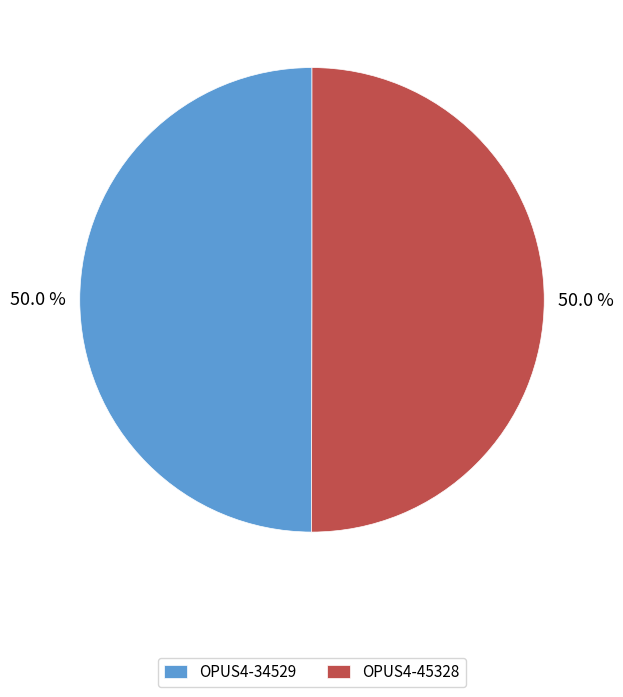

Do OPUS4-34529 and OPUS4-45328 together represent more than half of the pie?

Yes